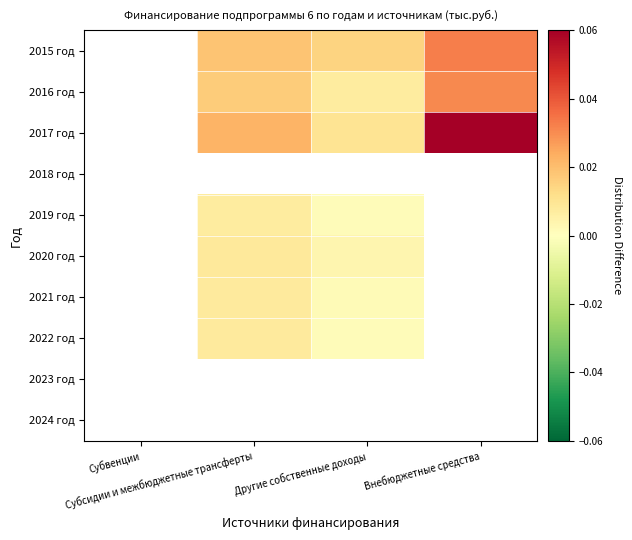

List the series in order of their peak value, lowest first.

2018 год, 2023 год, 2024 год, 2019 год, 2021 год, 2022 год, 2020 год, 2016 год, 2015 год, 2017 год